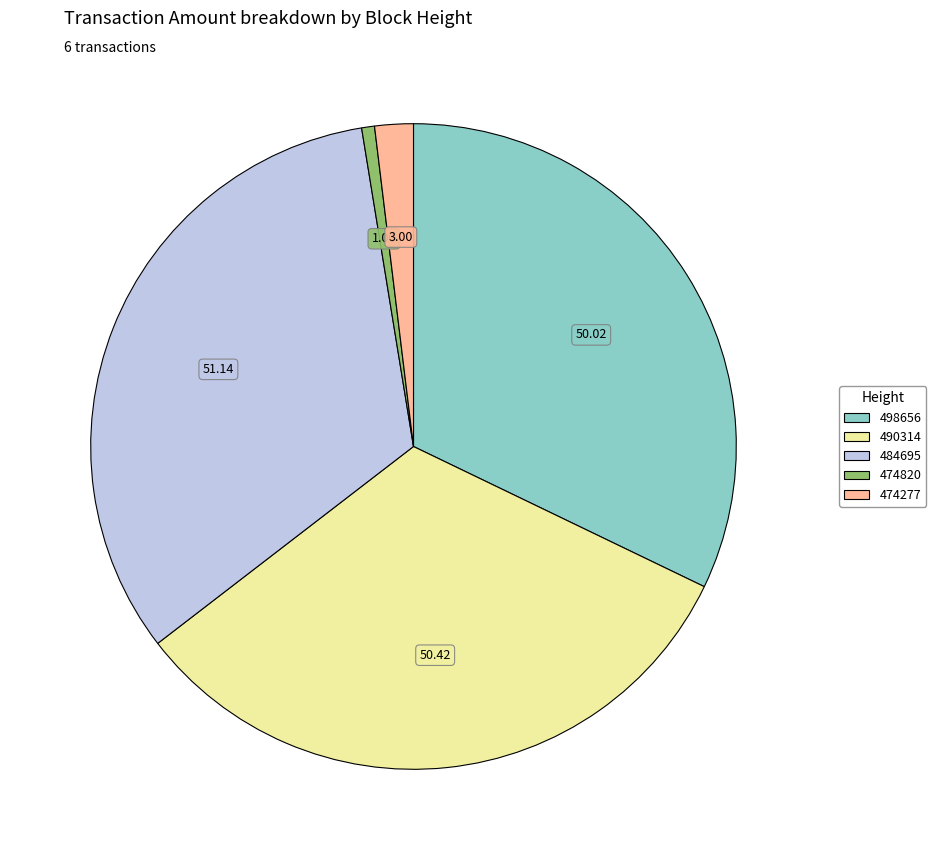

Does any single category account for the majority?

No